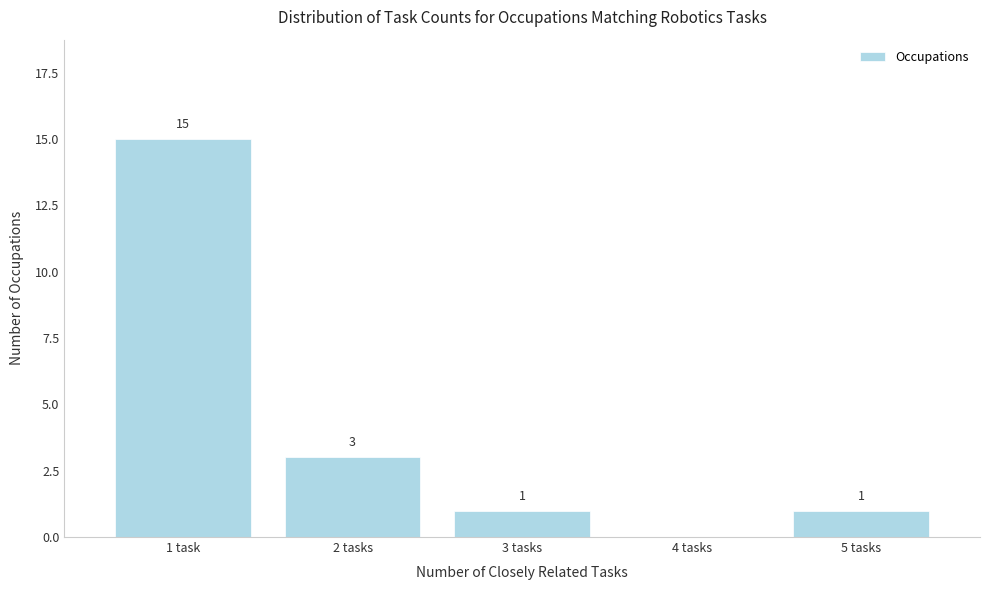

Reading left to right, transcribe all the data shown in this chart.

1 task=15	2 tasks=3	3 tasks=1	4 tasks=0	5 tasks=1